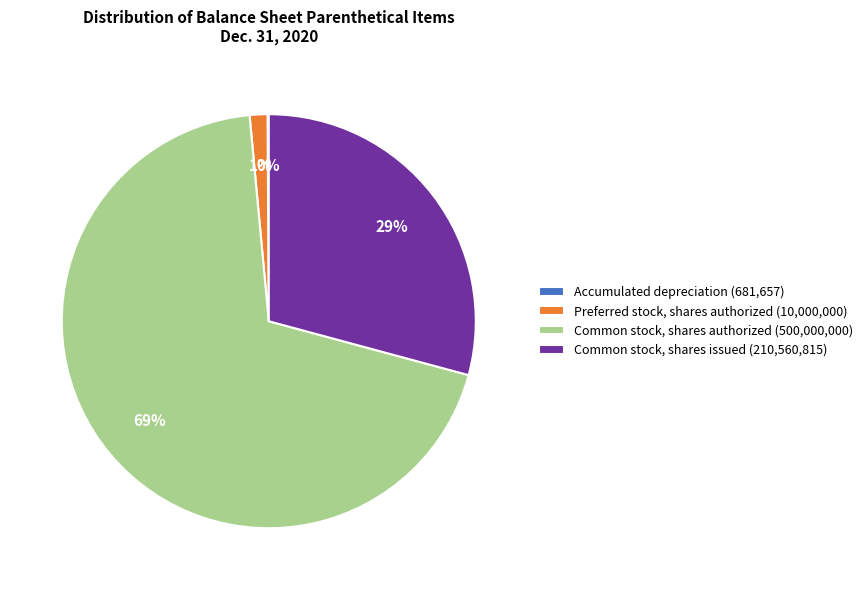

True or false: Common stock, shares issued (210,560,815) accounts for 29% of the total.

True